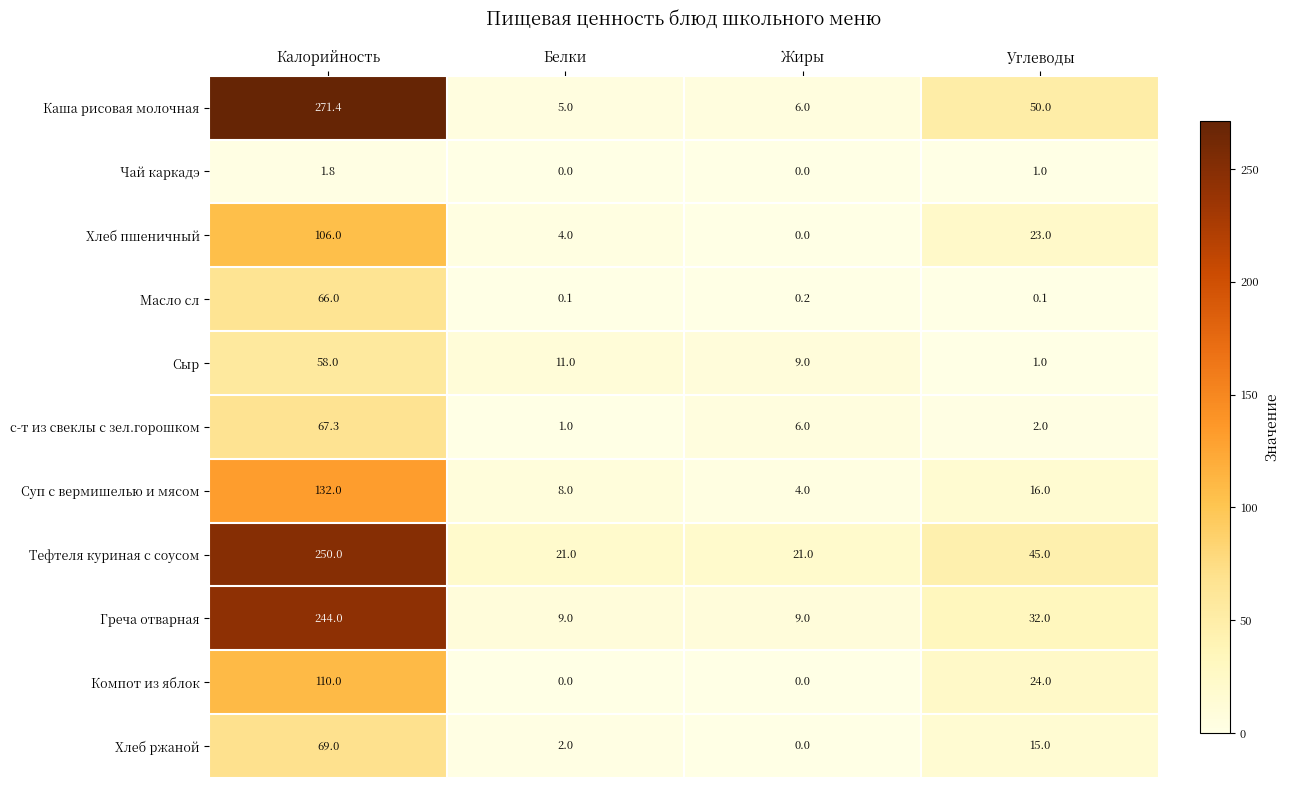

True or false: Каша рисовая молочная has a value of 76.1 at Углеводы.

False